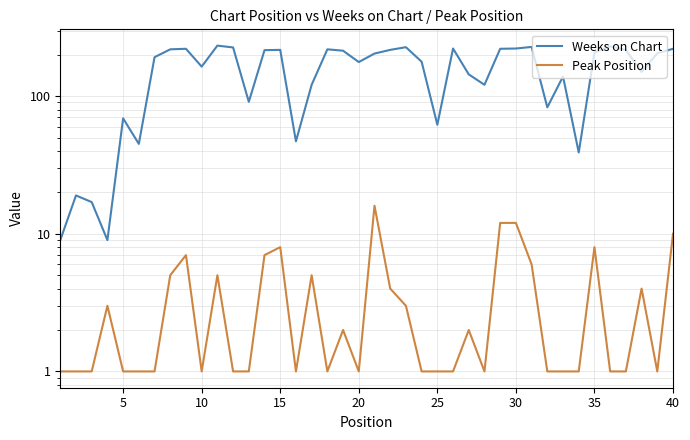

Rank the series by their maximum value, from highest to lowest.

Weeks on Chart, Peak Position